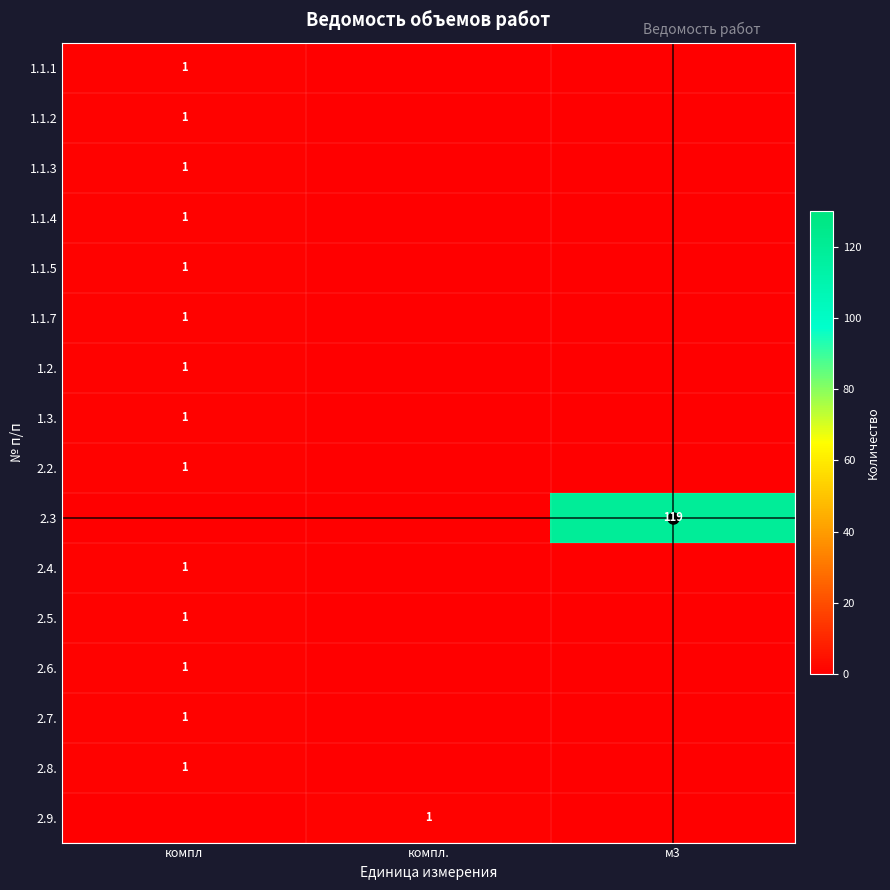

The 1.1.4 series shows 2 at компл. True or false?

False